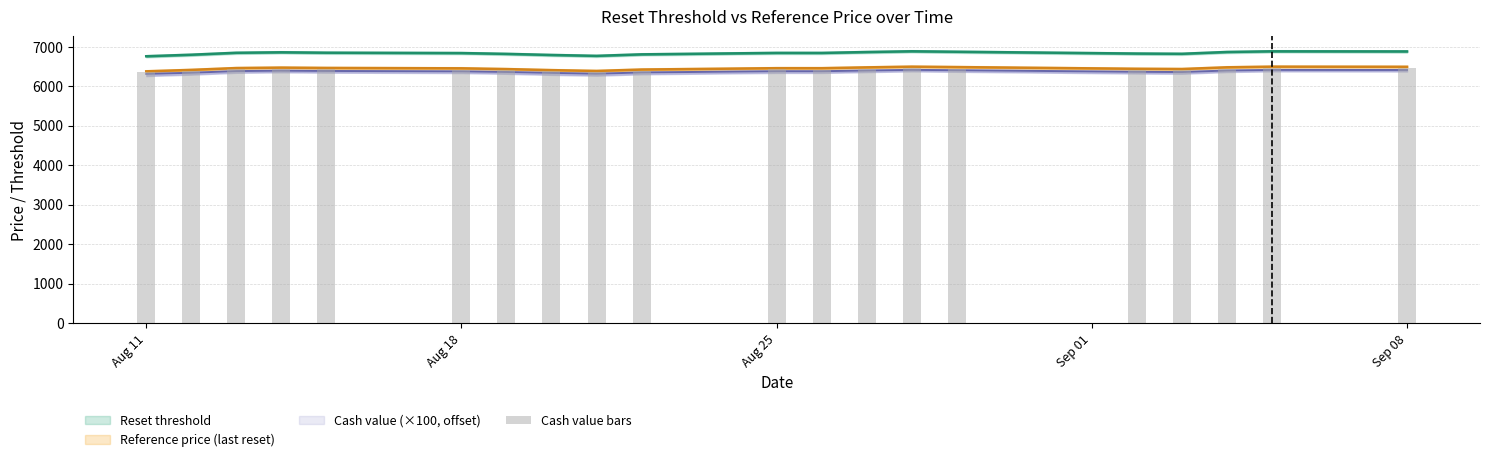

How many bars are there in total?

20